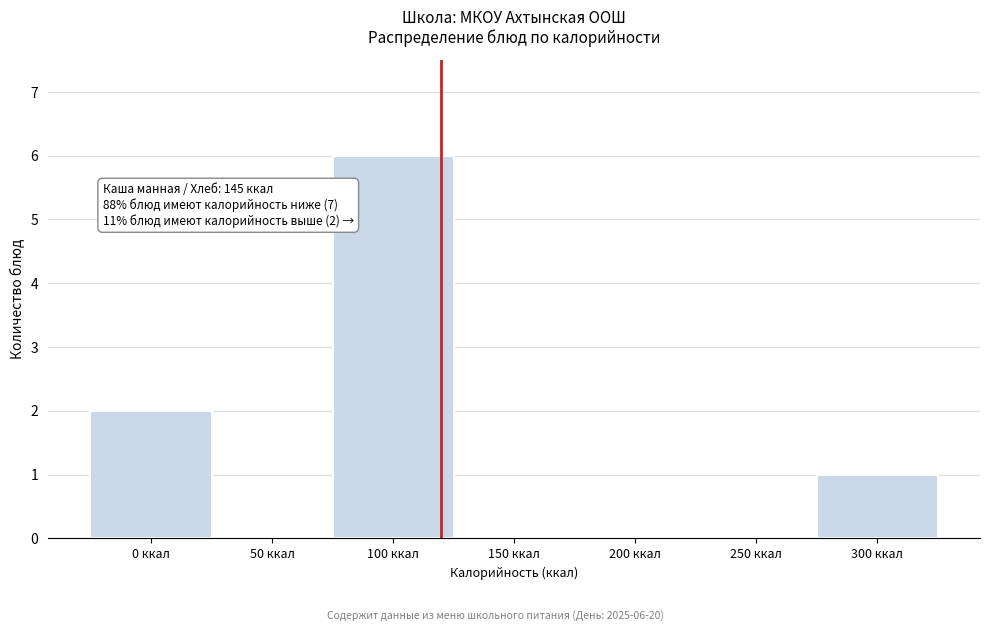

Reading left to right, transcribe all the data shown in this chart.

0 ккал=2	50 ккал=0	100 ккал=6	150 ккал=0	200 ккал=0	250 ккал=0	300 ккал=1